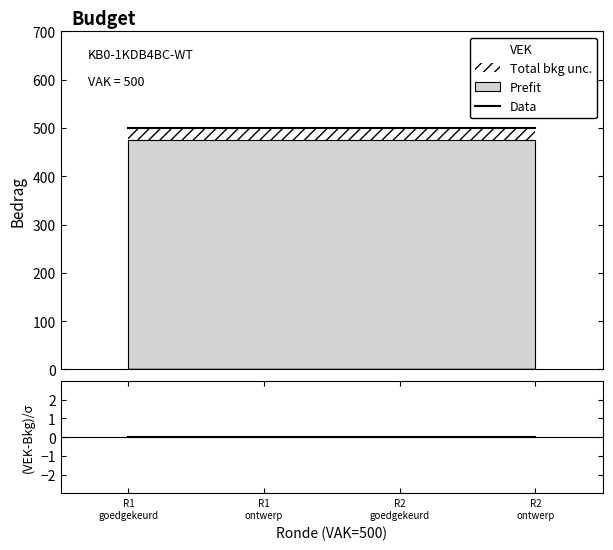

What is the difference between the highest and lowest values at R2
goedgekeurd?

500